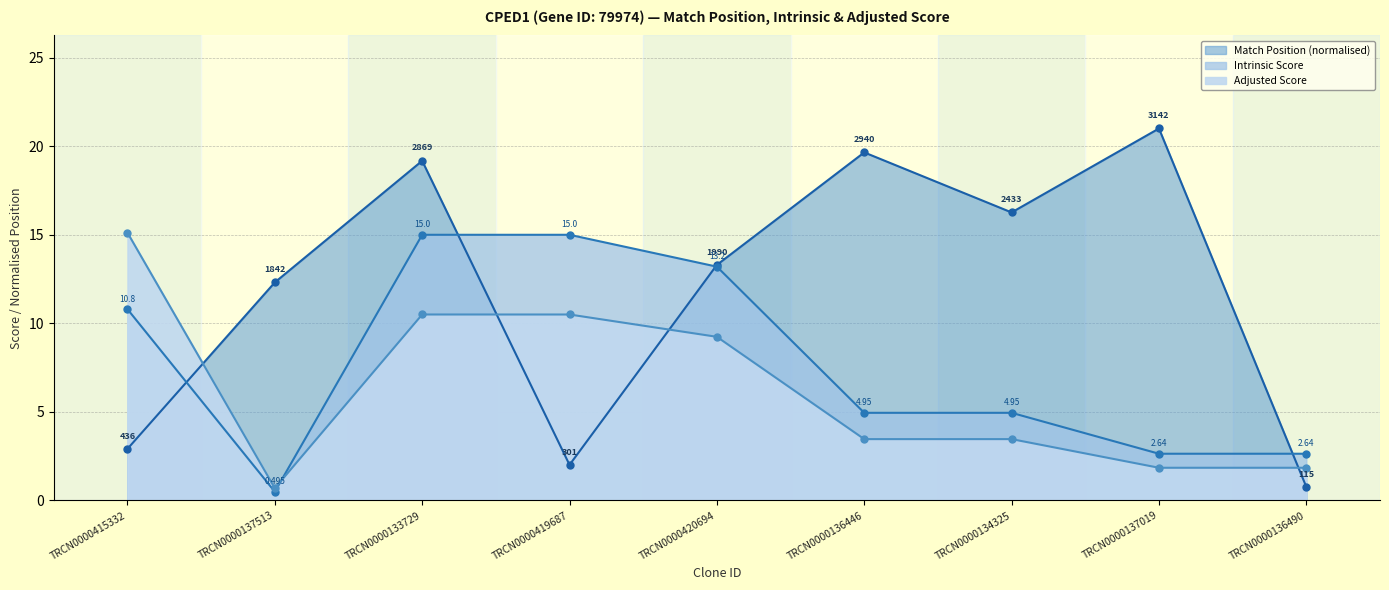

Between TRCN0000420694 and TRCN0000419687, which is larger?

TRCN0000420694